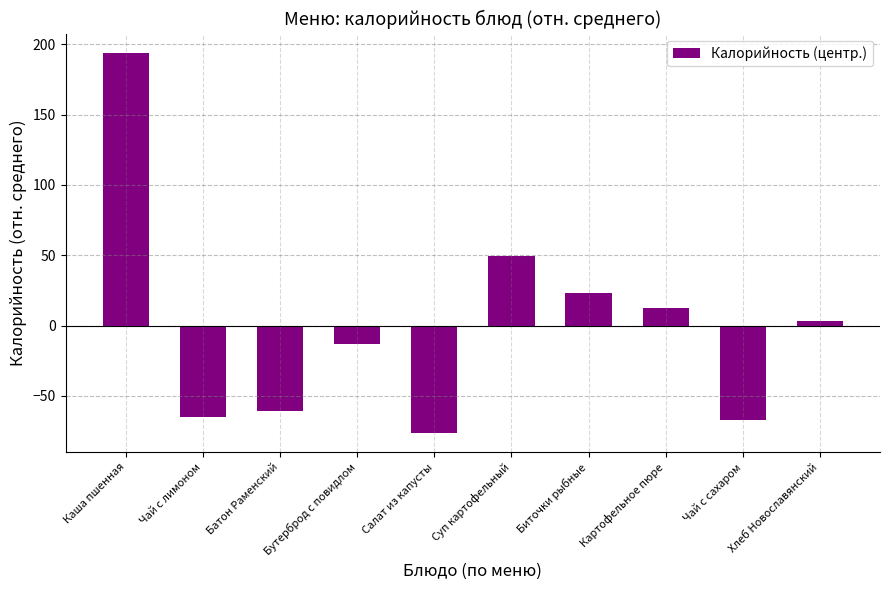

Reading right to left, what are all the values shown in this chart?

3.1	-66.9	12.5	23.1	49.2	-76.5	-13.1	-60.6	-64.9	194.1